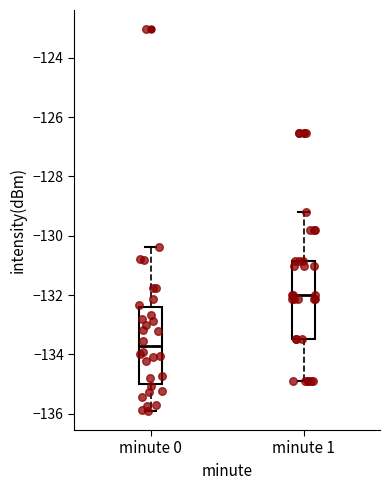

Reading left to right, transcribe this box plot: for each box, give where its median line is, the range the box spans, and where its two whiskers end, as read against the y-axis. The values are not printed on the chart, so give them approximately, as read against the axis.

minute 0: median -133.8, box -135.0 to -132.4, whiskers -136.0 to -130.4
minute 1: median -132.0, box -133.4 to -130.8, whiskers -135.0 to -129.2